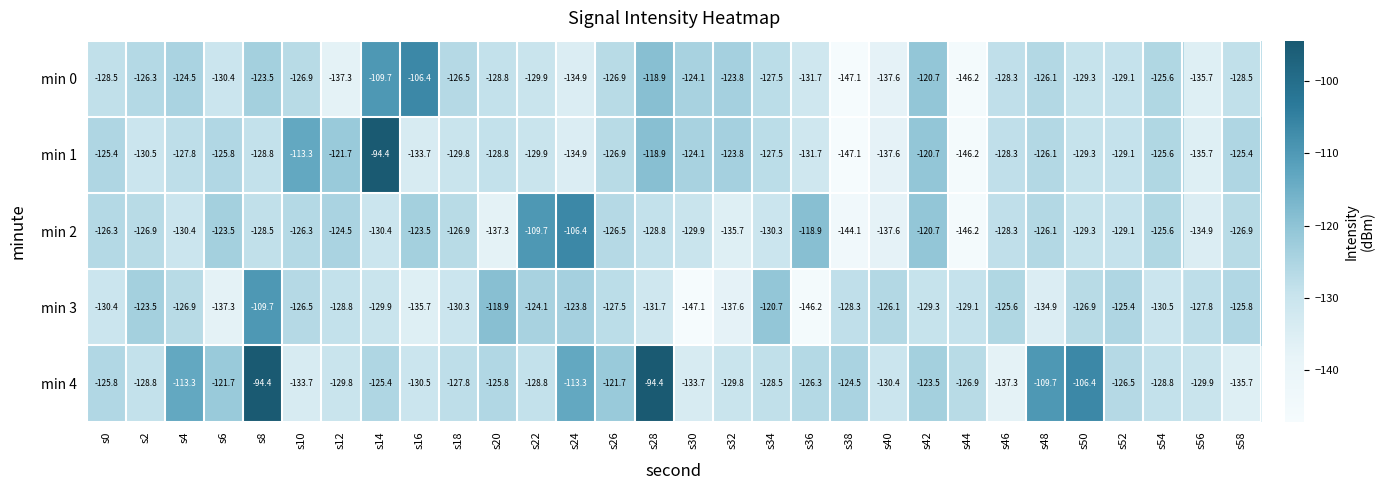

What is the sum of all min 0 values?

-3840.7